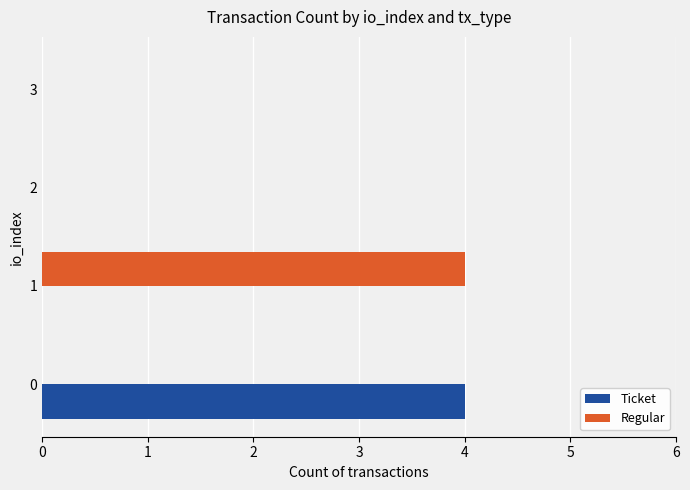

Which series changed the most between 1 and 2?

Regular